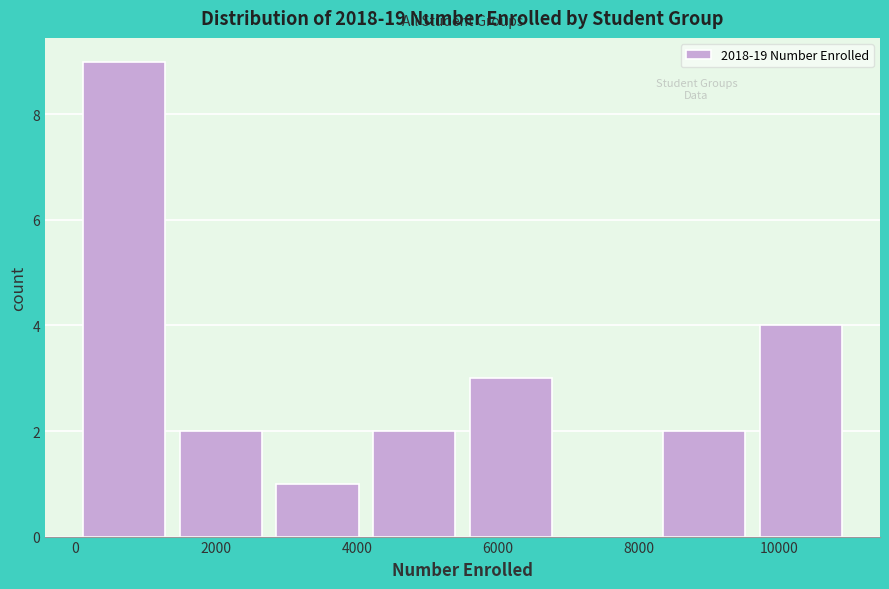

Reading left to right, transcribe this chart: for each bar, give the range it covers on the x-axis and its height. Neither the bar edges nor the heights are printed on the chart, so give them approximately, as read against the axes.

0 to 1400: 9
1400 to 2800: 2
2800 to 4200: 1
4200 to 5600: 2
5600 to 6800: 3
6800 to 8200: 0
8200 to 9600: 2
9600 to 11000: 4